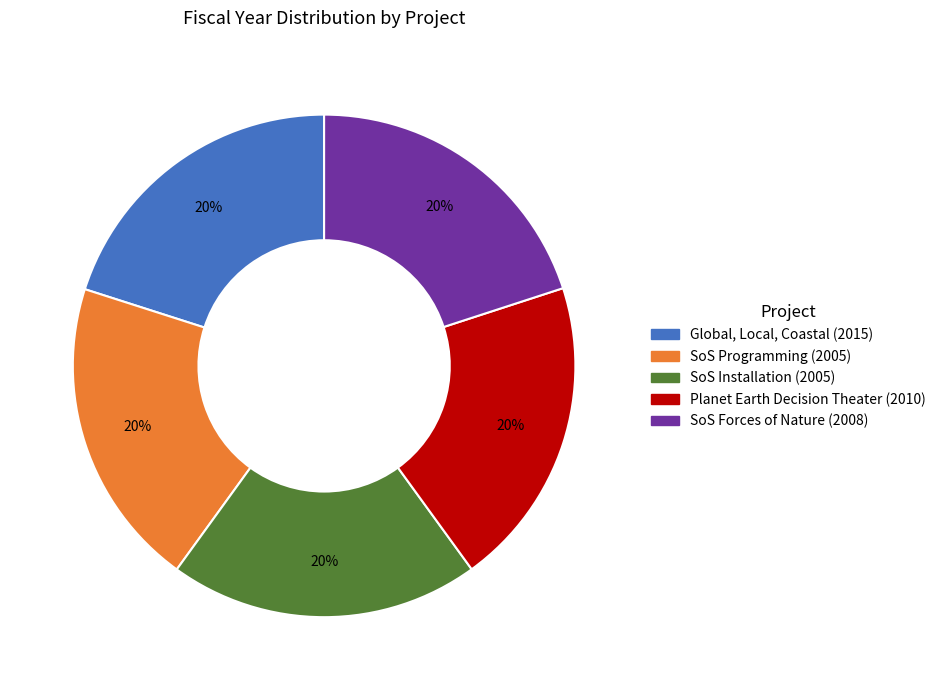

Does any single category account for the majority?

No